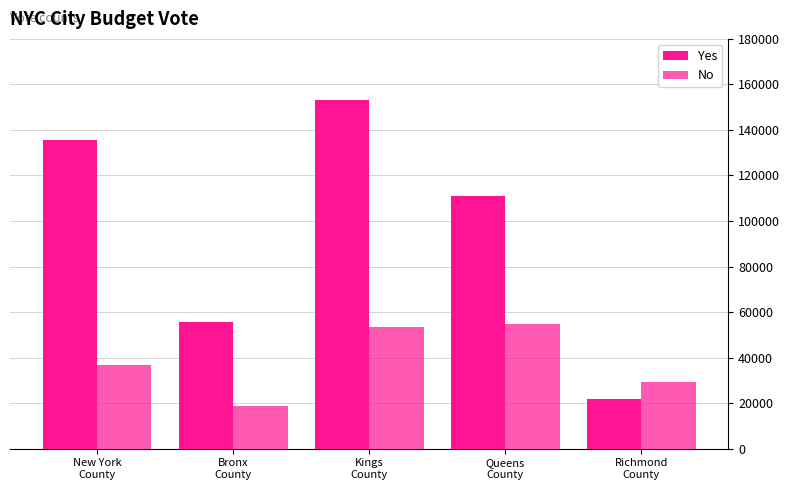

At how many categories does at least one series exceed 107213?

3